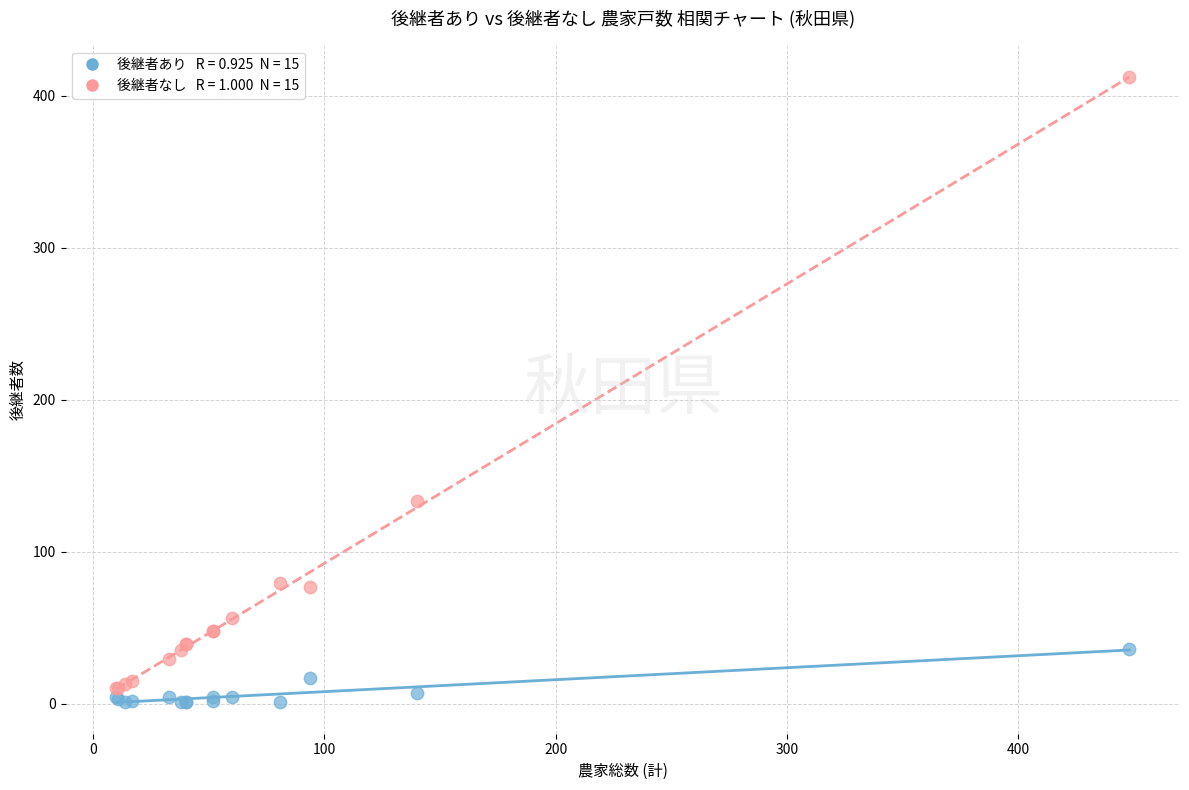

Across all series, what Y value is closest to 206?

133